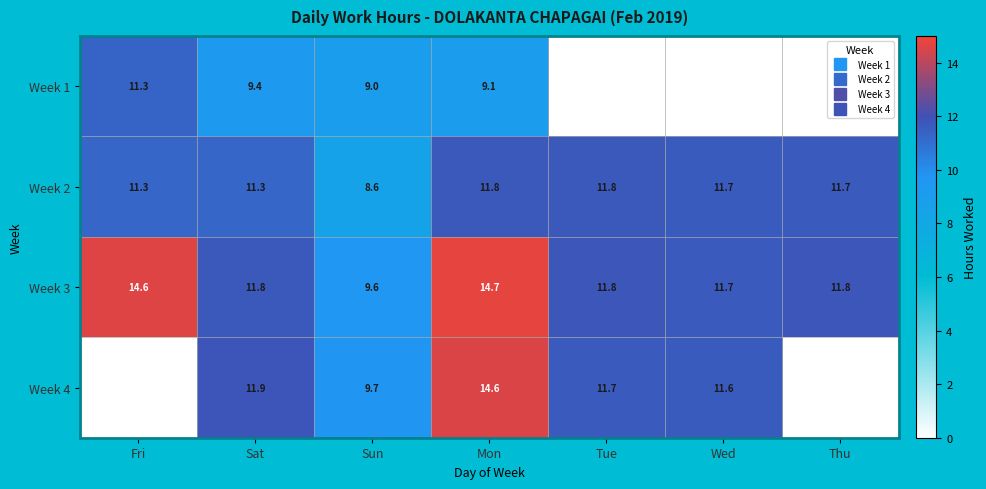

At Mon, list the series in order from largest to smallest.

Week 3, Week 4, Week 2, Week 1